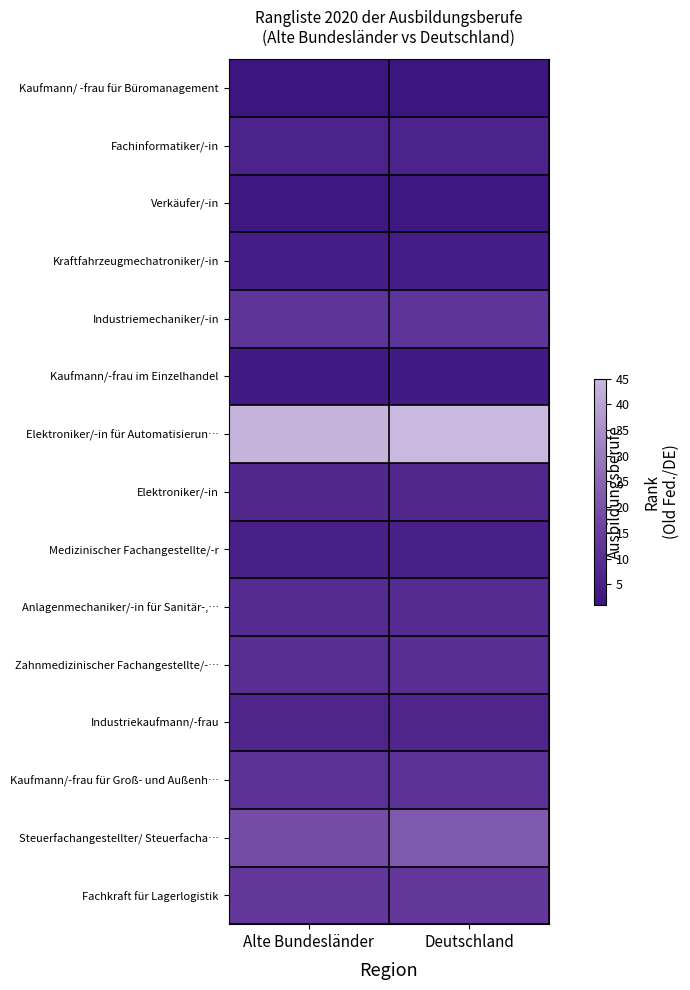

Which has a higher value, Alte Bundesländer or Deutschland?

Alte Bundesländer